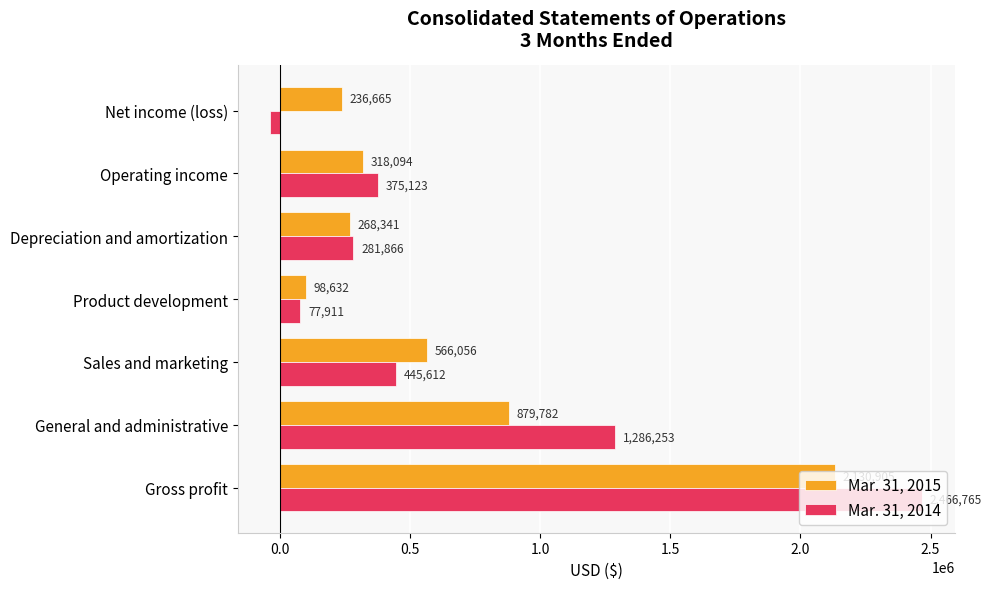

The Mar. 31, 2015 series shows 318094 at Operating income. True or false?

True